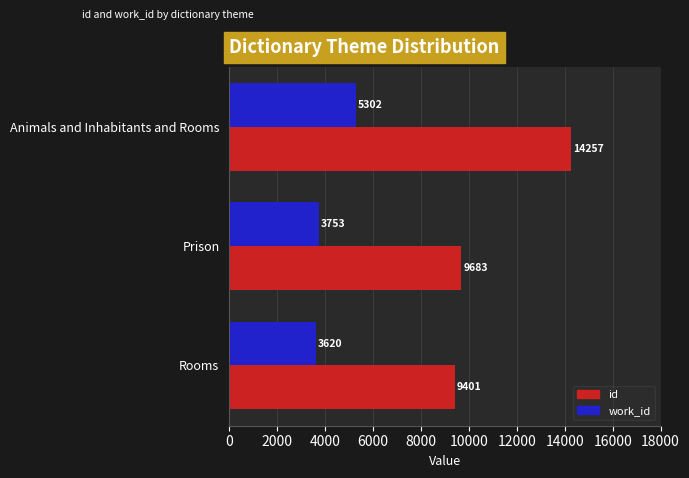

The value of id at Prison is 14079. True or false?

False